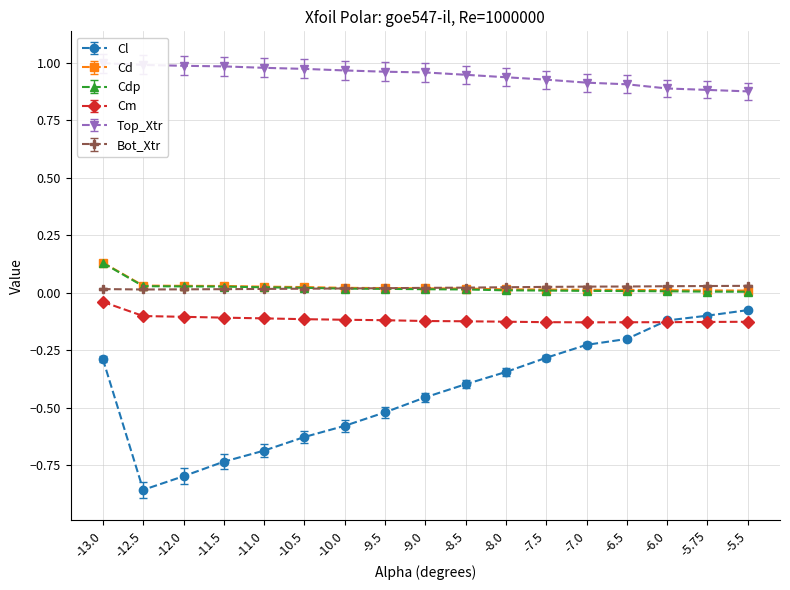

What is the sum of all Cd values?

0.4